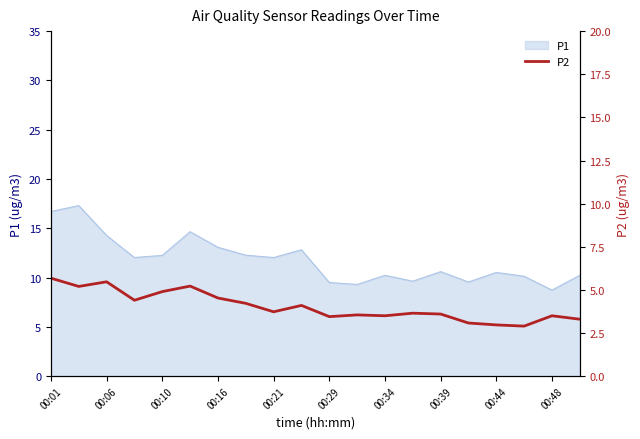

How many lines are shown in the chart?

1